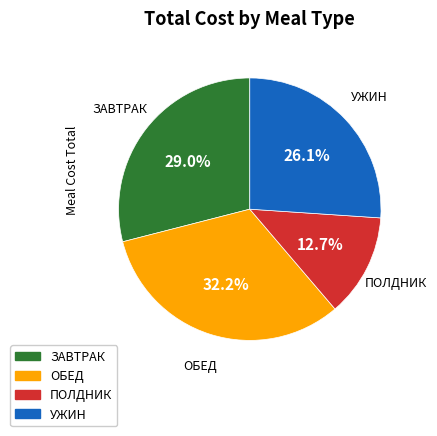

What percentage do УЖИН and ЗАВТРАК together represent?

55.1%